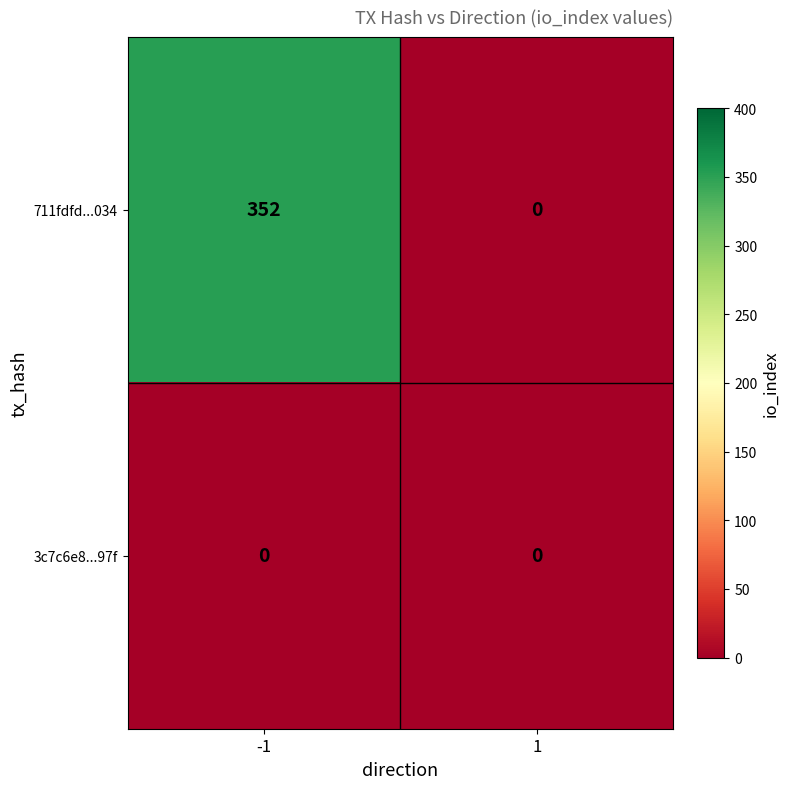

What is the average value of the 711fdfd...034 series?

176